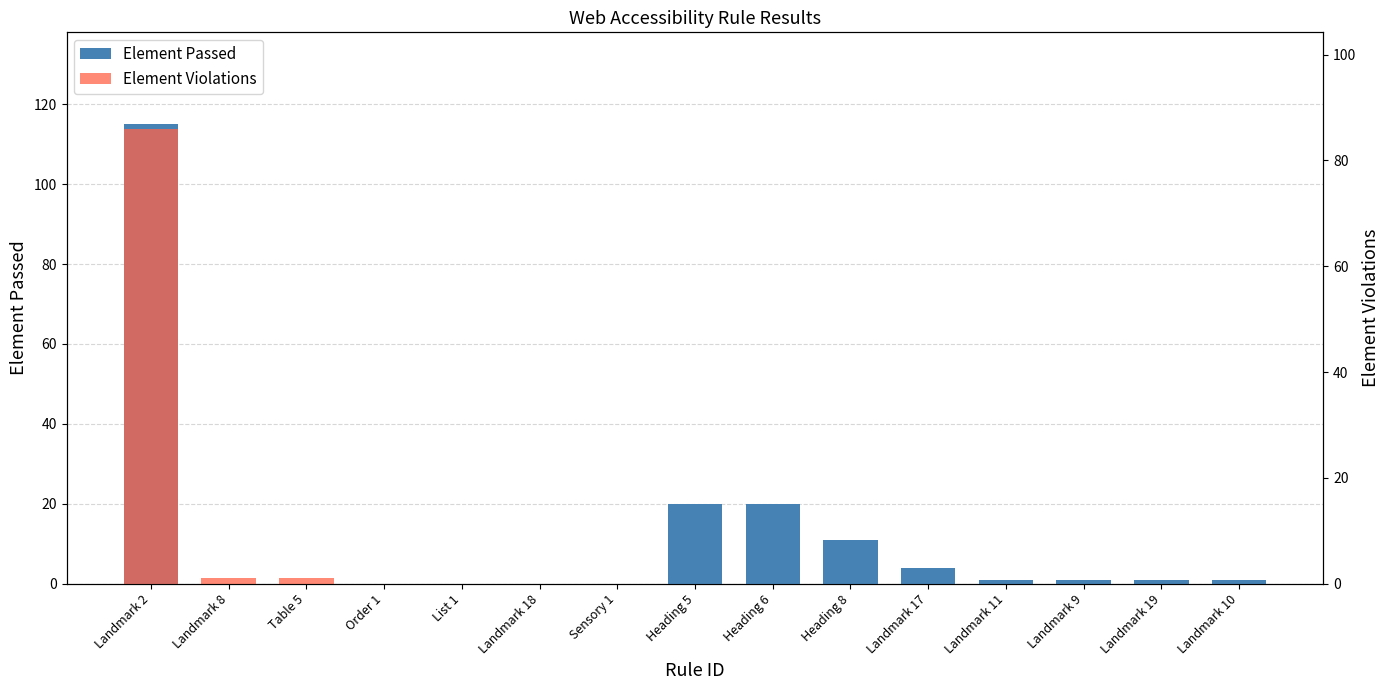

Reading left to right, what are all the values shown in this chart?

Element Passed: Landmark 2=115	Landmark 8=0	Table 5=0	Order 1=0	List 1=0	Landmark 18=0	Sensory 1=0	Heading 5=20	Heading 6=20	Heading 8=11	Landmark 17=4	Landmark 11=1	Landmark 9=1	Landmark 19=1	Landmark 10=1
Element Violations: Landmark 2=86	Landmark 8=1	Table 5=1	Order 1=0	List 1=0	Landmark 18=0	Sensory 1=0	Heading 5=0	Heading 6=0	Heading 8=0	Landmark 17=0	Landmark 11=0	Landmark 9=0	Landmark 19=0	Landmark 10=0